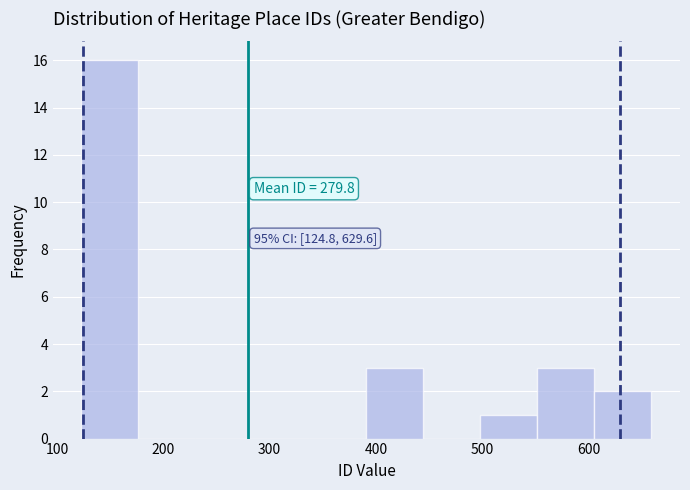

Which range on the x-axis has the tallest bar?

120 to 180